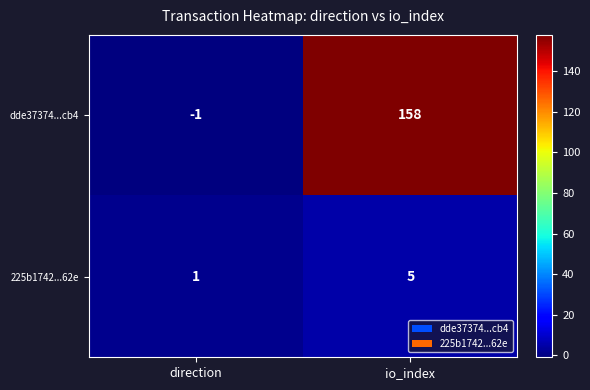

Which series has the largest total across all categories?

dde37374...cb4